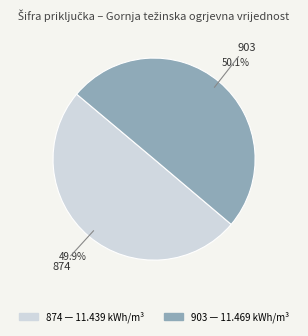

Combined, what portion of the pie is 903 and 874?

100.0%